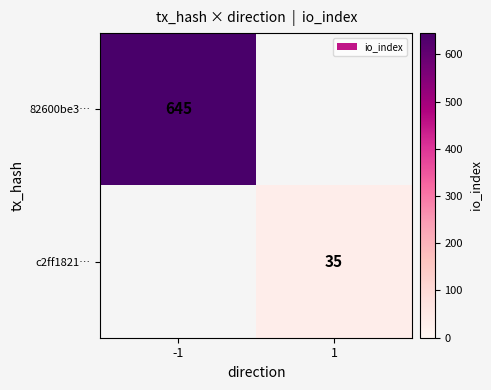

True or false: c2ff1821… has a value of 35 at 1.

True